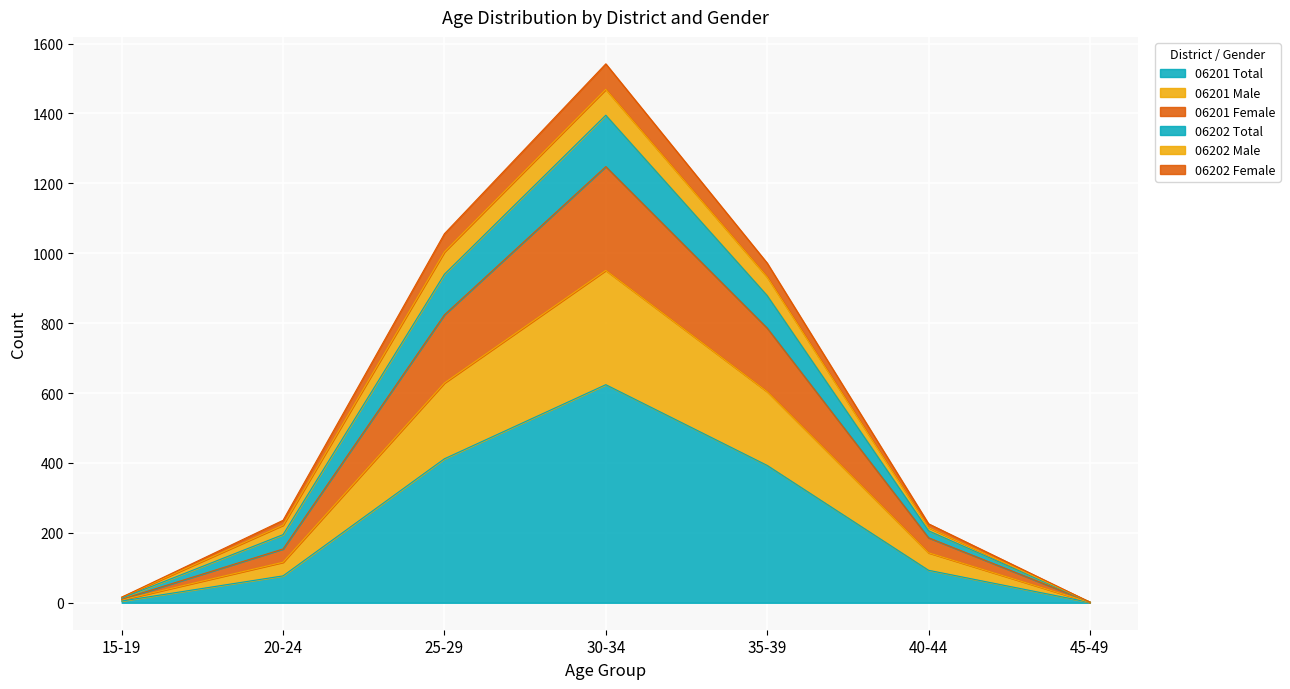

True or false: 06201 Total has a value of 393 at 35-39.

True